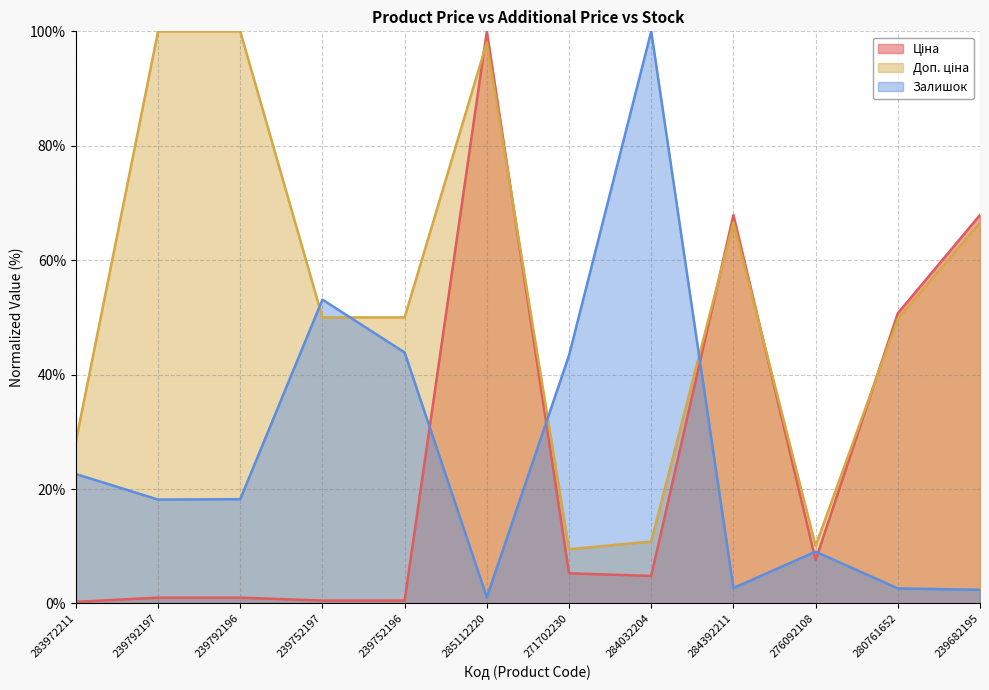

How many data points in Ціна are above 5?

6